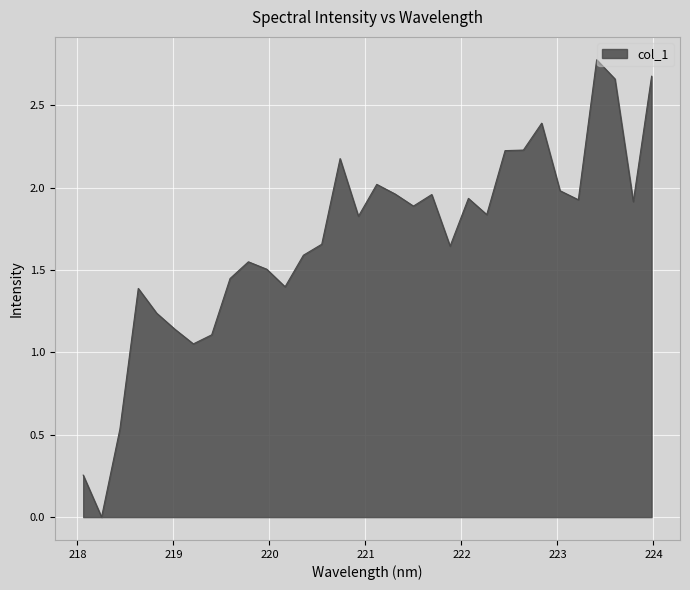

What is the difference between the maximum and minimum values?

2.8